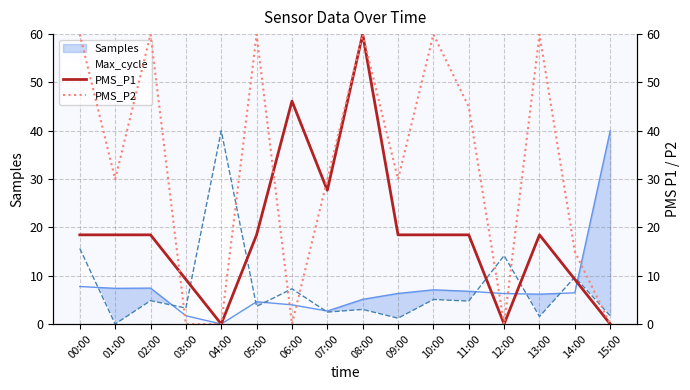

True or false: PMS_P1 has a value of 0.0 at 04:00.

True